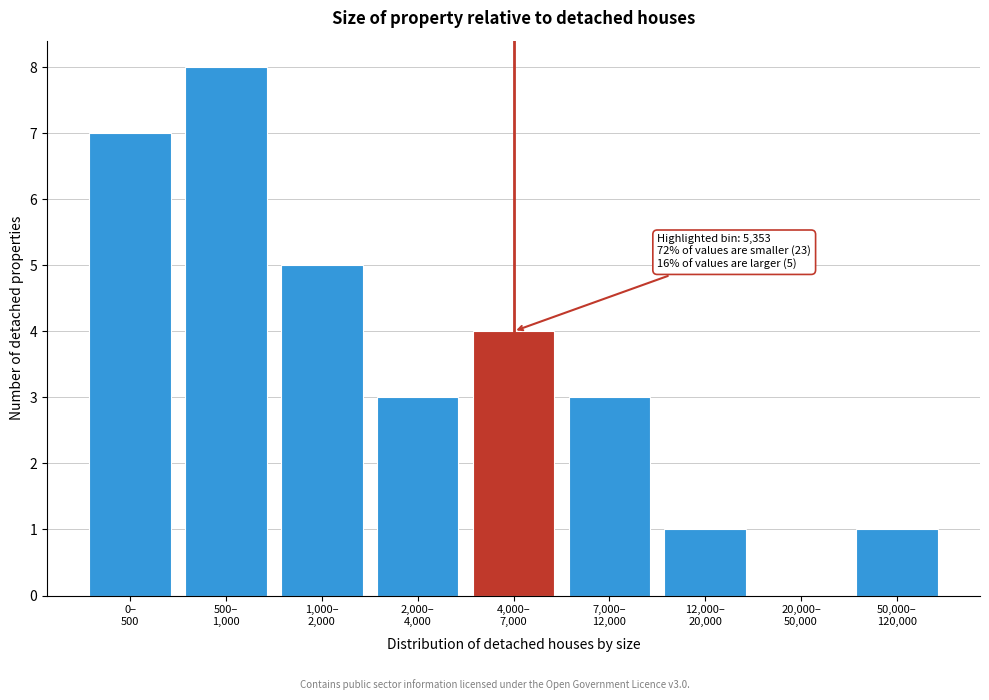

What is the maximum value shown in the chart?

8